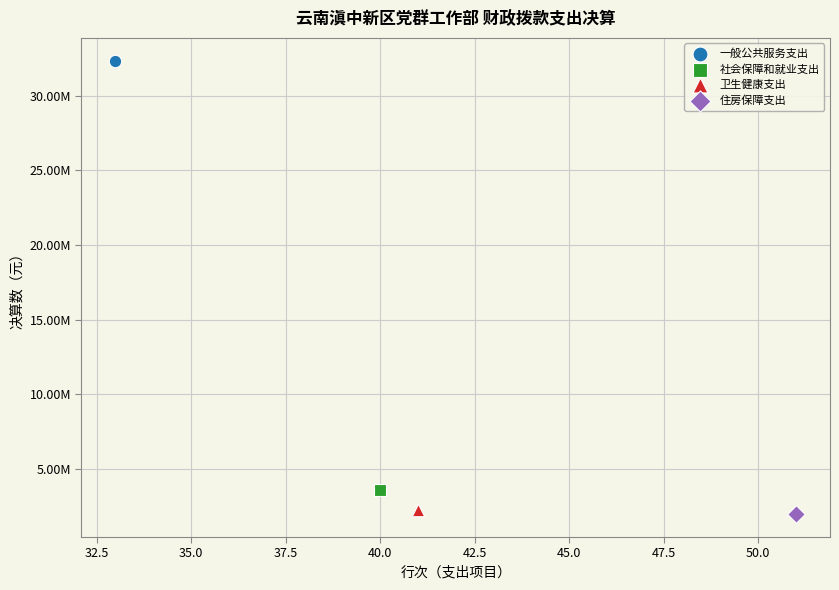

What are all the series names shown in the legend?

一般公共服务支出, 社会保障和就业支出, 卫生健康支出, 住房保障支出